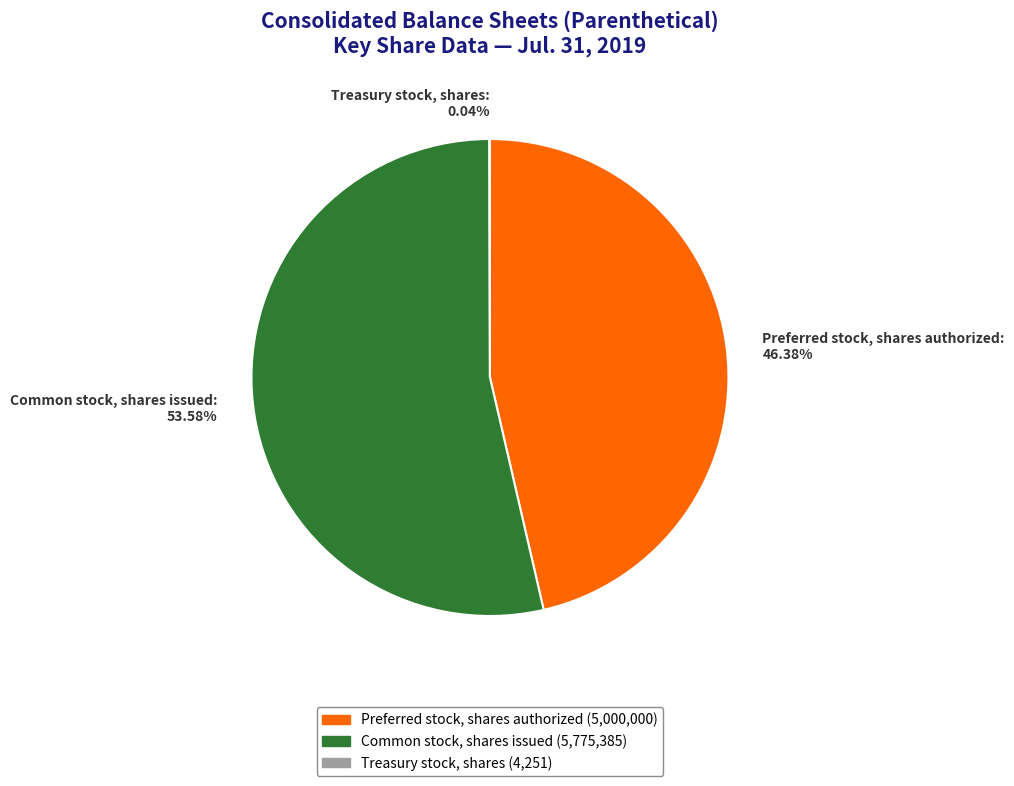

Which slice represents more than half of the pie?

Common stock, shares issued